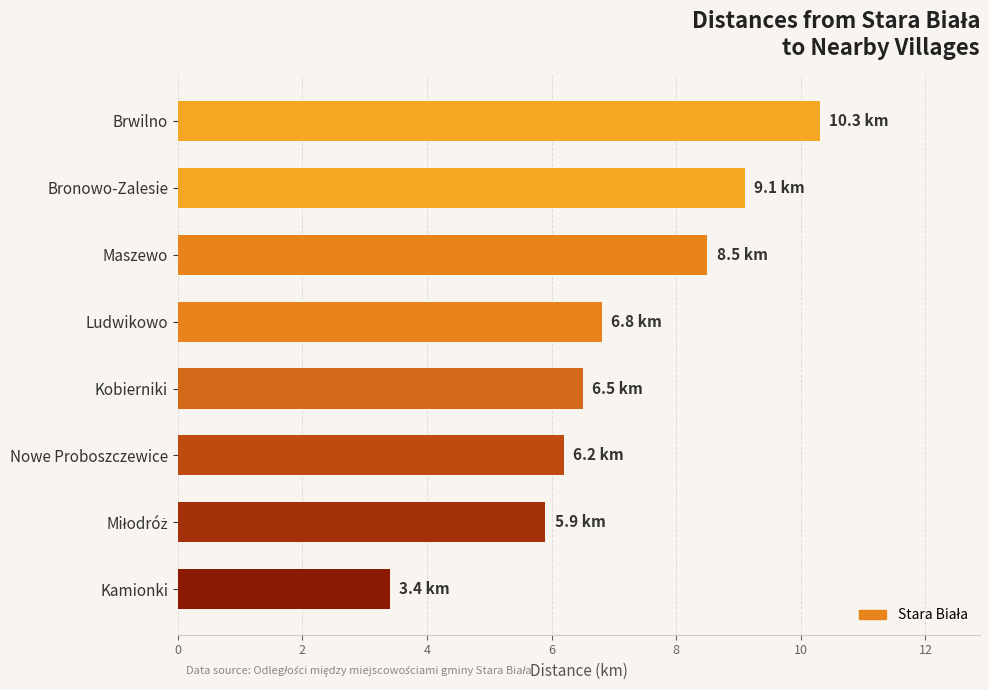

The value at Maszewo is 8.5. True or false?

True